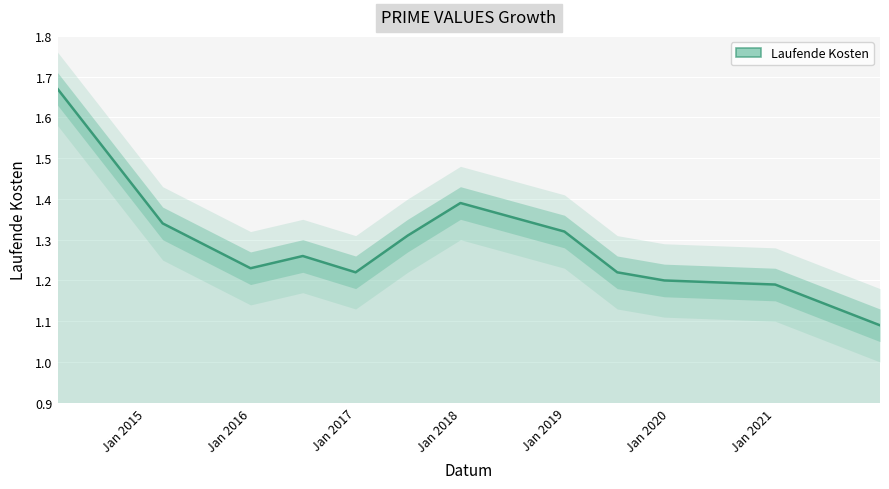

Count the number of data series in this chart.

1